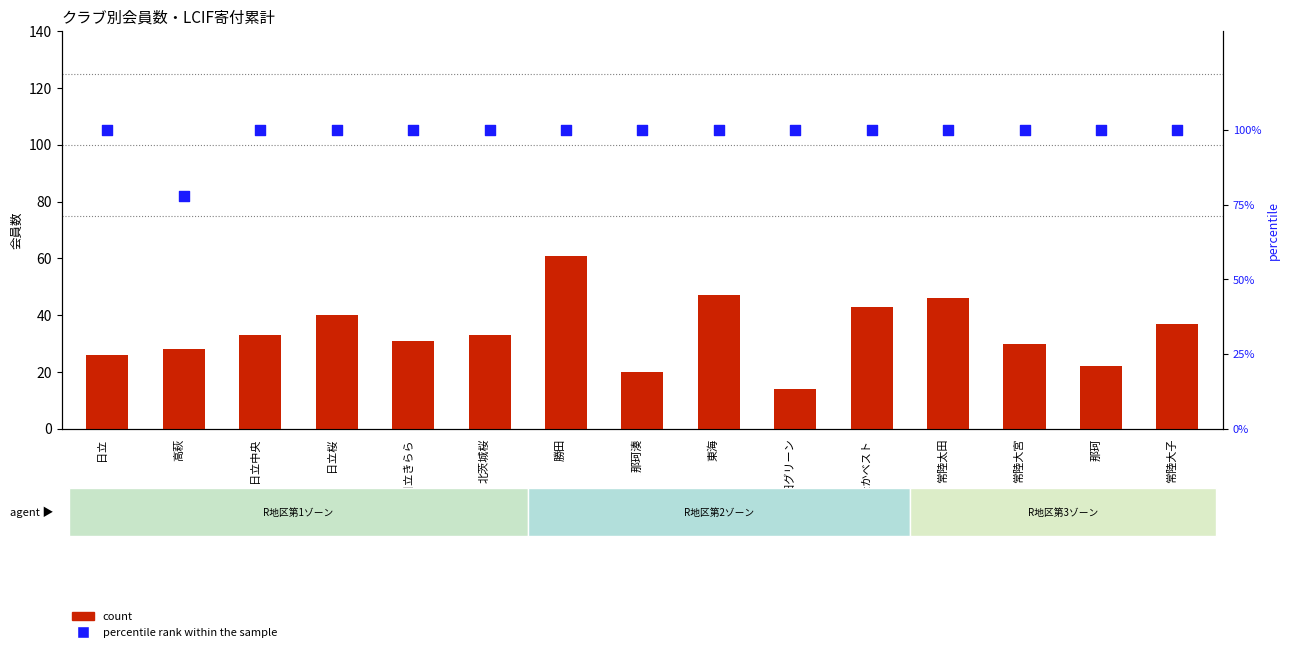

Which series contains the highest Y value?

percentile rank within the sample